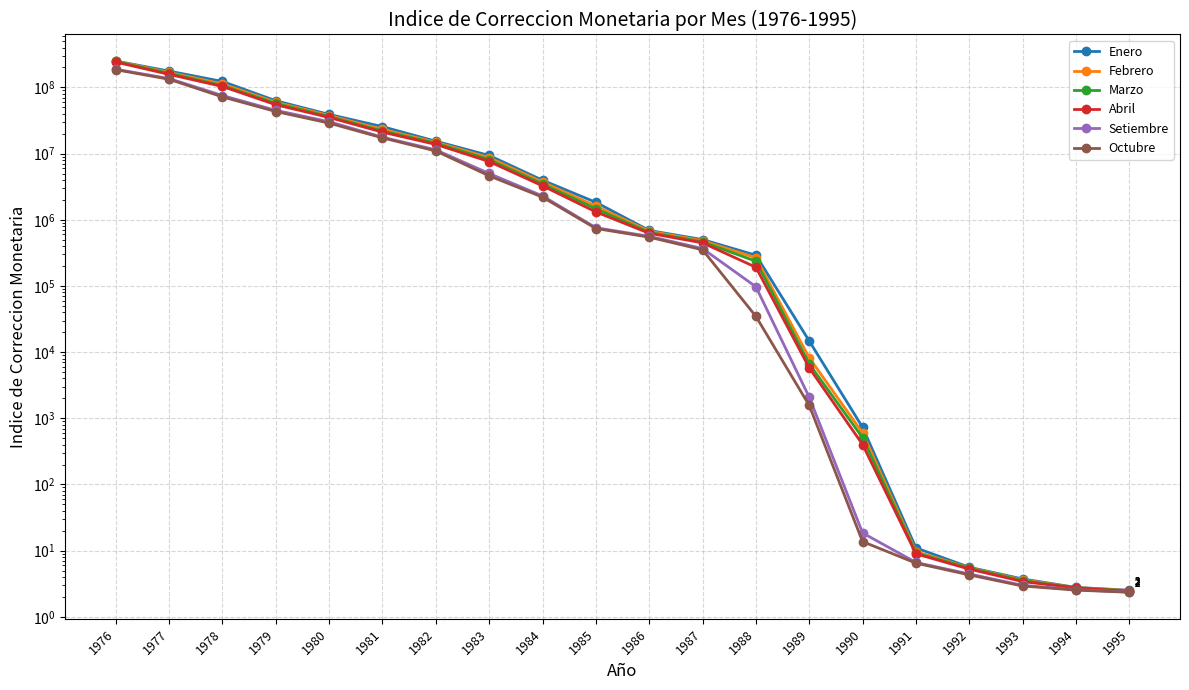

Where is Setiembre nearest to the value 94074567?

1978